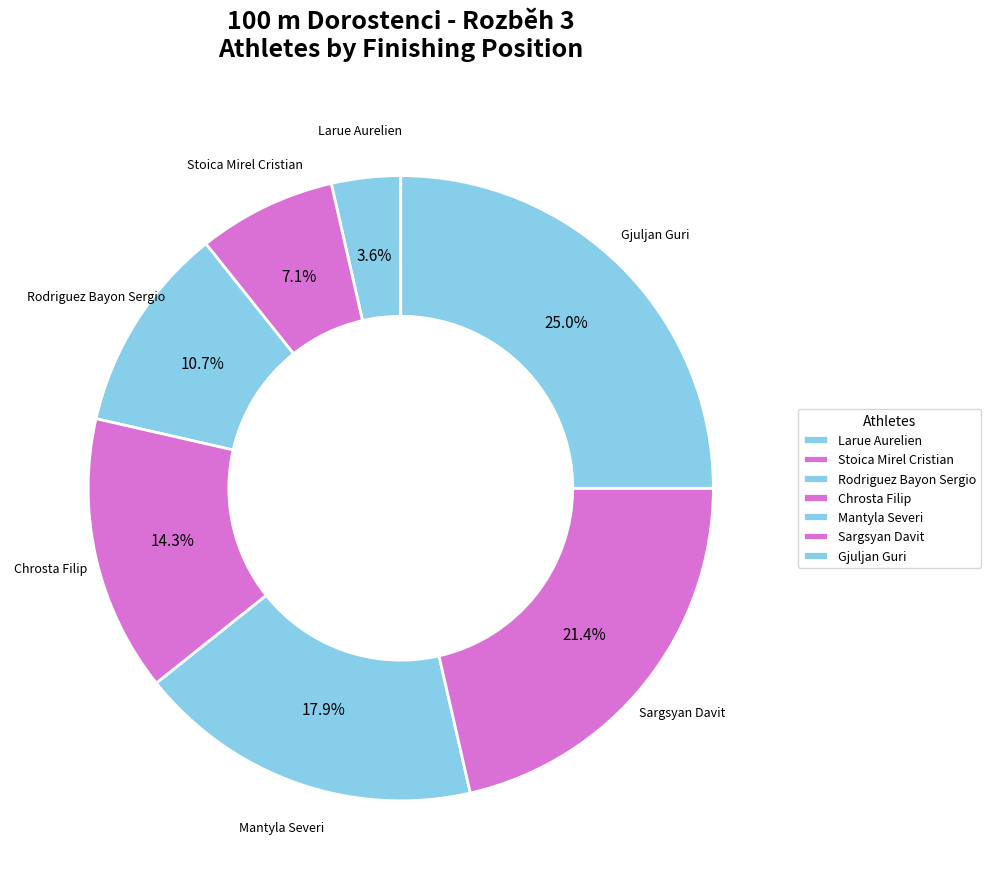

Rank the categories by value from highest to lowest.

Gjuljan Guri, Sargsyan Davit, Mantyla Severi, Chrosta Filip, Rodriguez Bayon Sergio, Stoica Mirel Cristian, Larue Aurelien